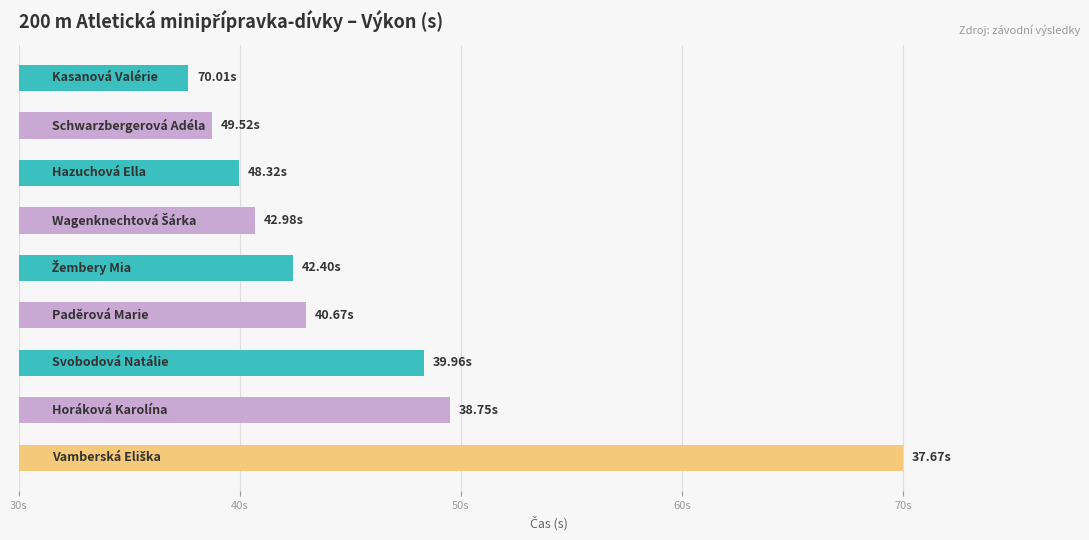

What is the difference between the maximum and second lowest values?

31.3